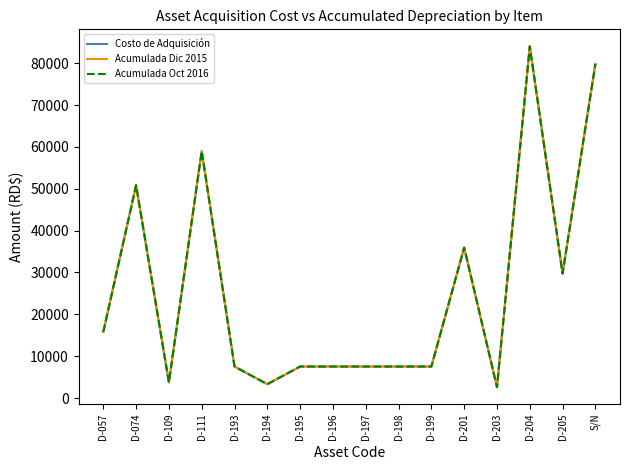

Between D-195 and D-196, which series saw the biggest shift?

Costo de Adquisición